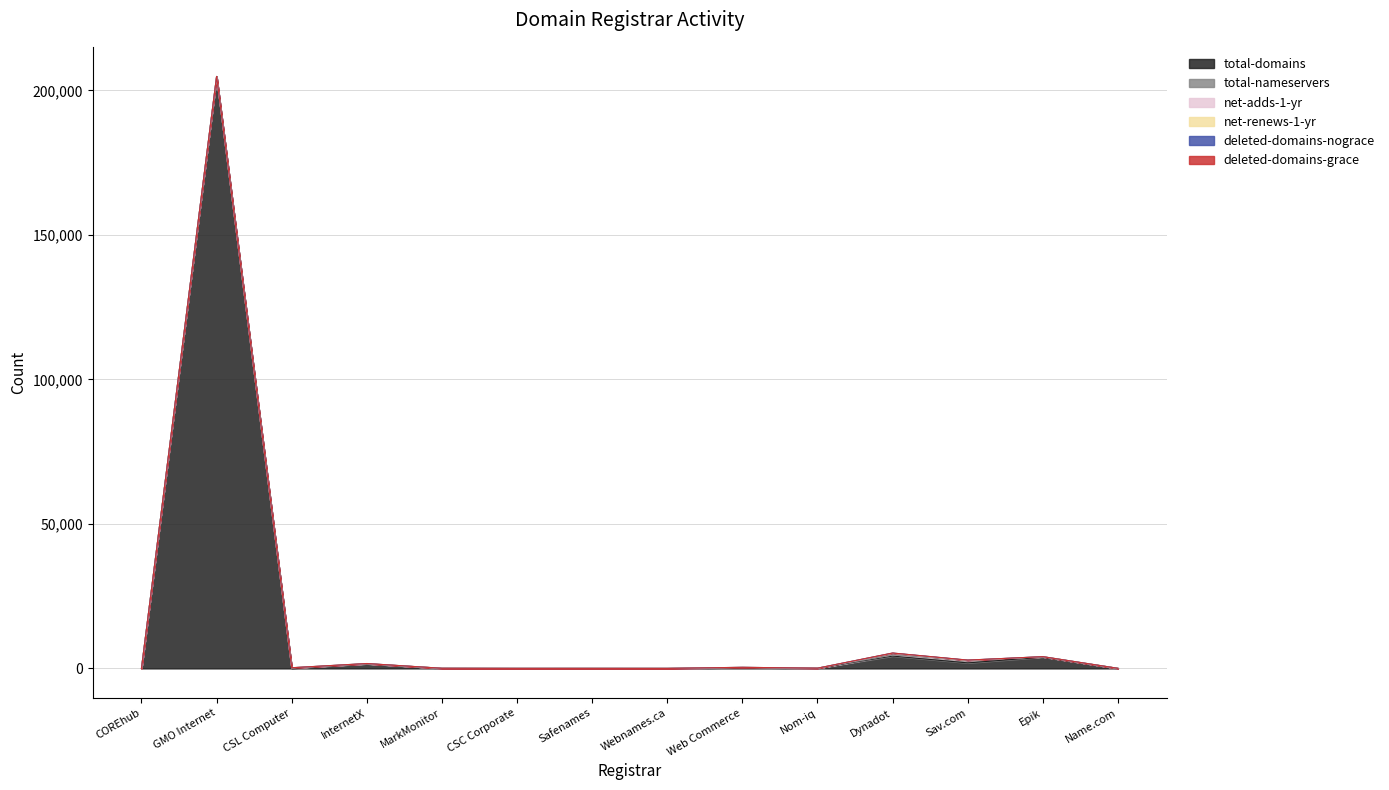

Is the value of net-renews-1-yr at CSC Corporate greater than the value of total-domains at CSL Computer?

No